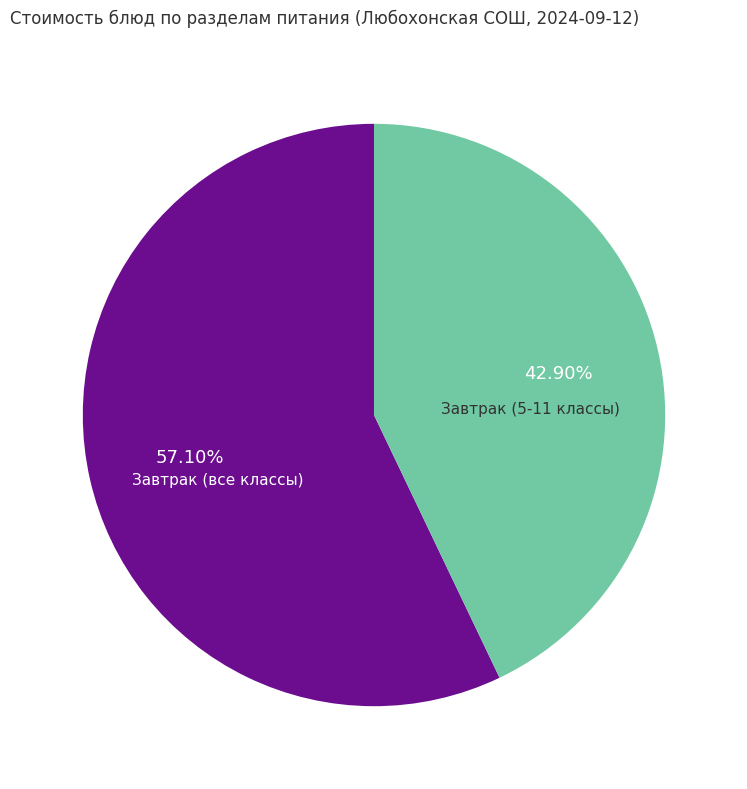

Which category has the biggest portion of the pie?

Завтрак (все классы)